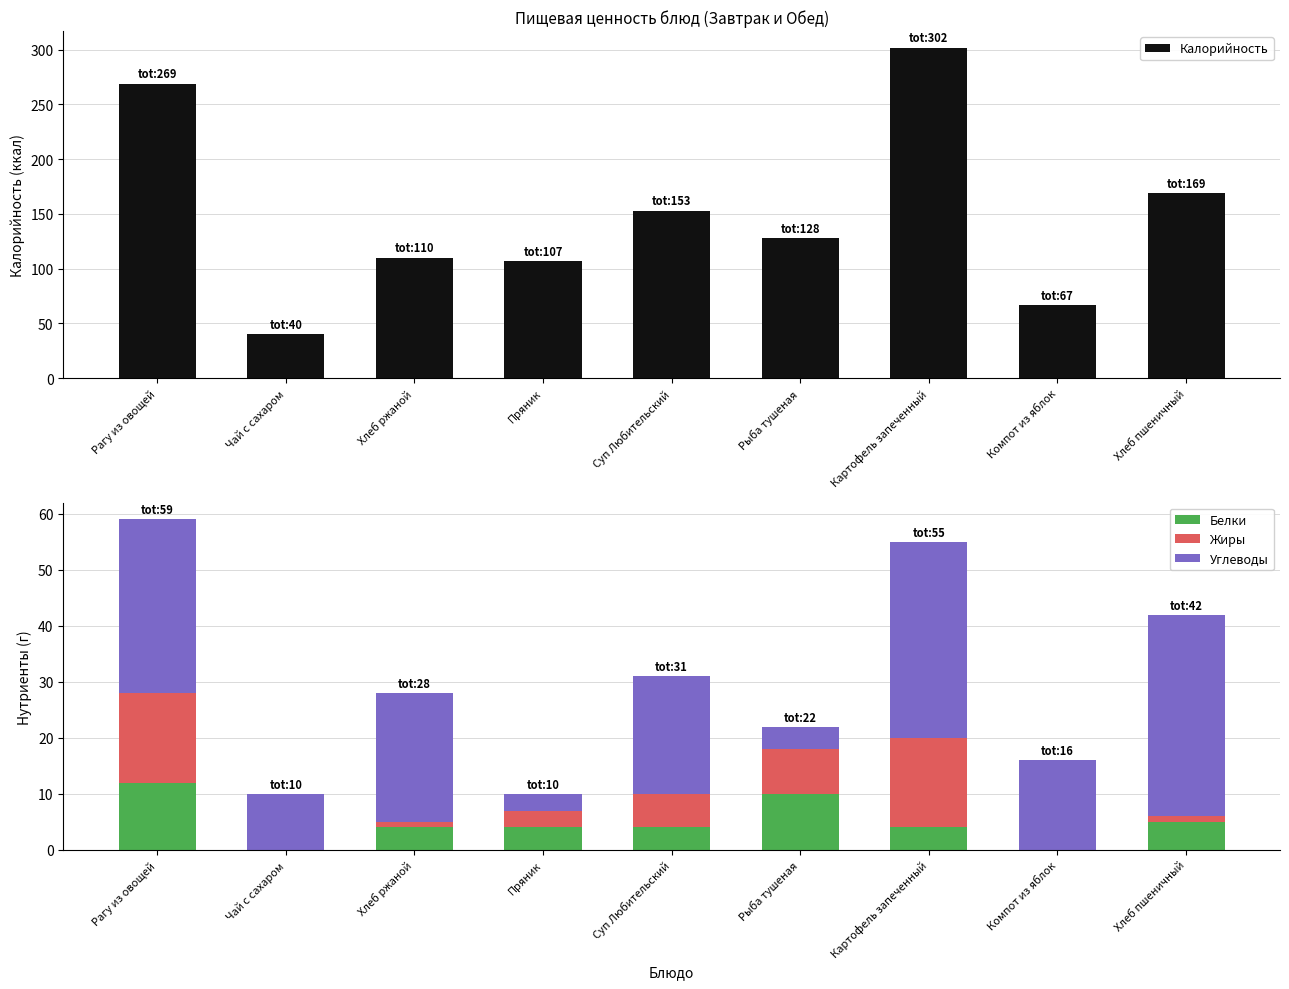

What position from the left is Пряник?

4